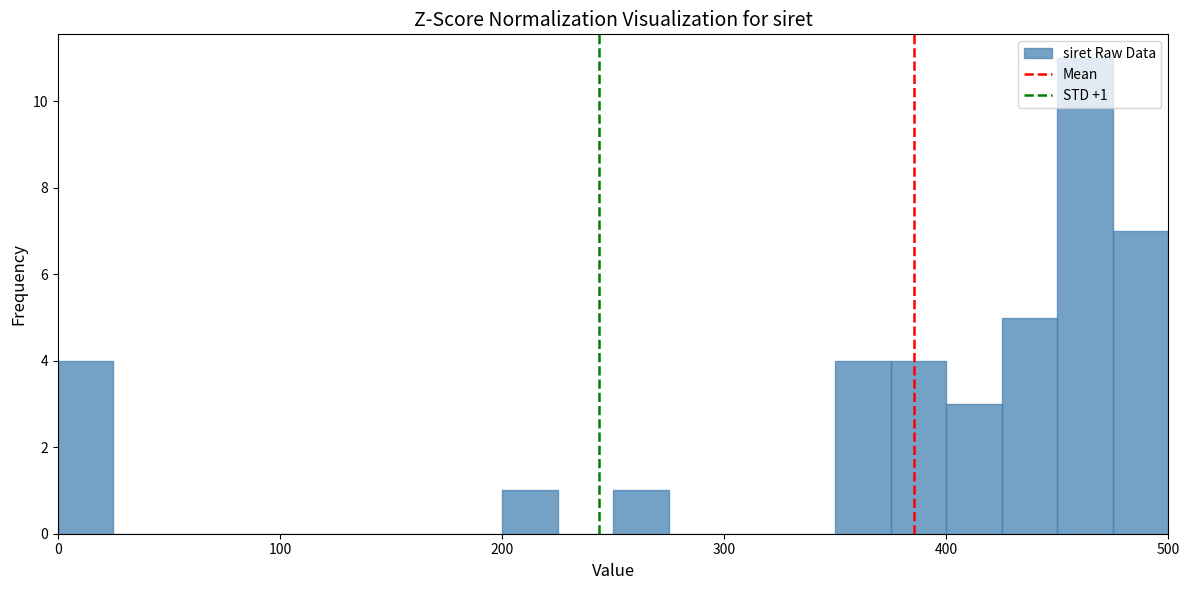

Around what value on the x-axis is the tallest bar? Give the approximate position of its centre, as read against the axis.

460